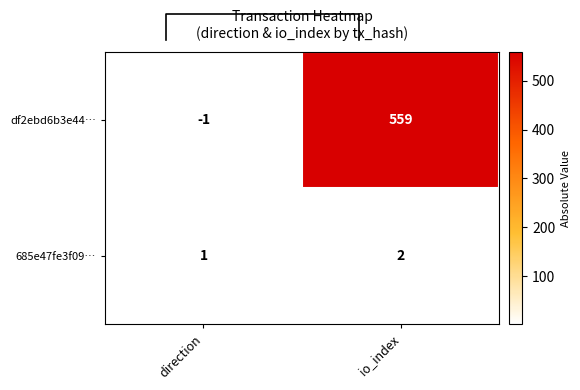

Where is 685e47fe3f09… nearest to the value 1?

direction